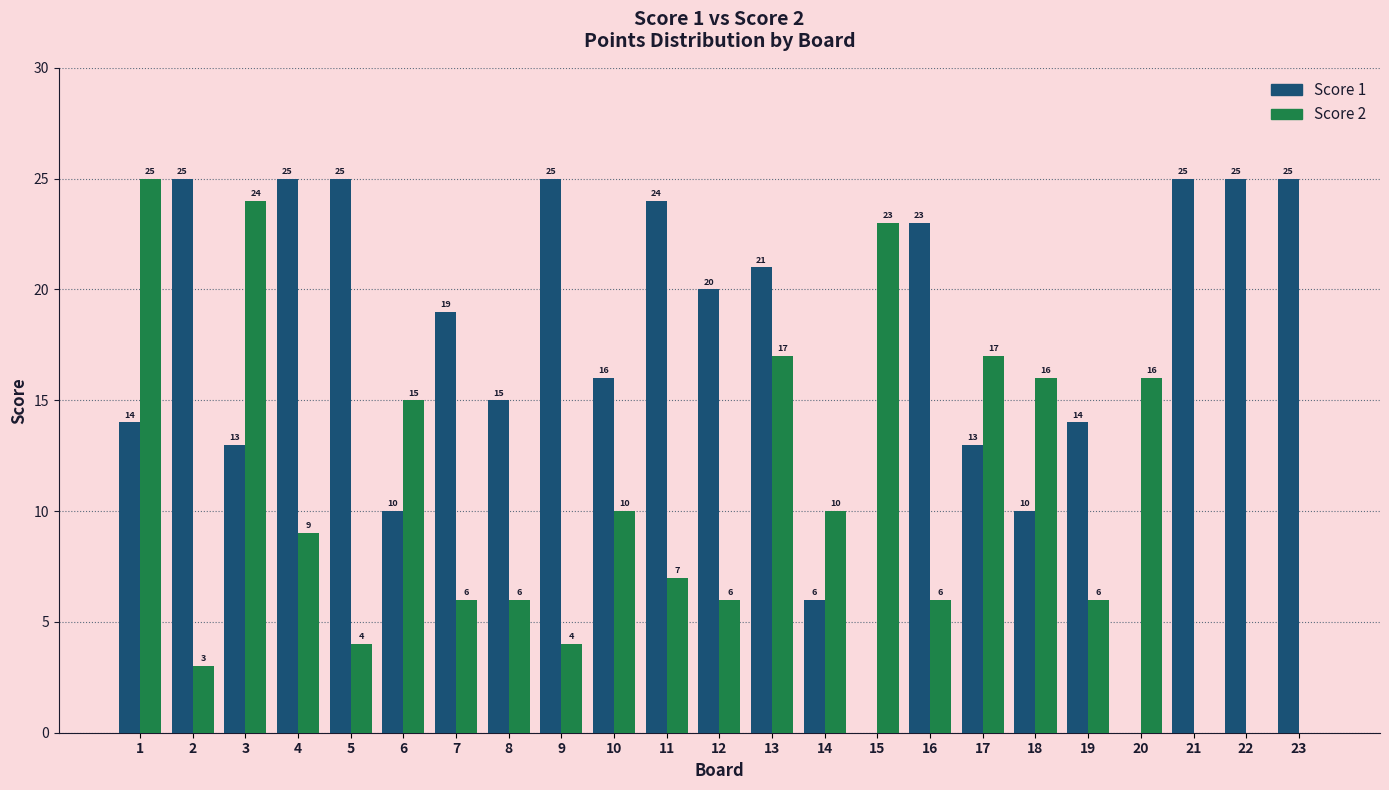

Are the bars horizontal?

No